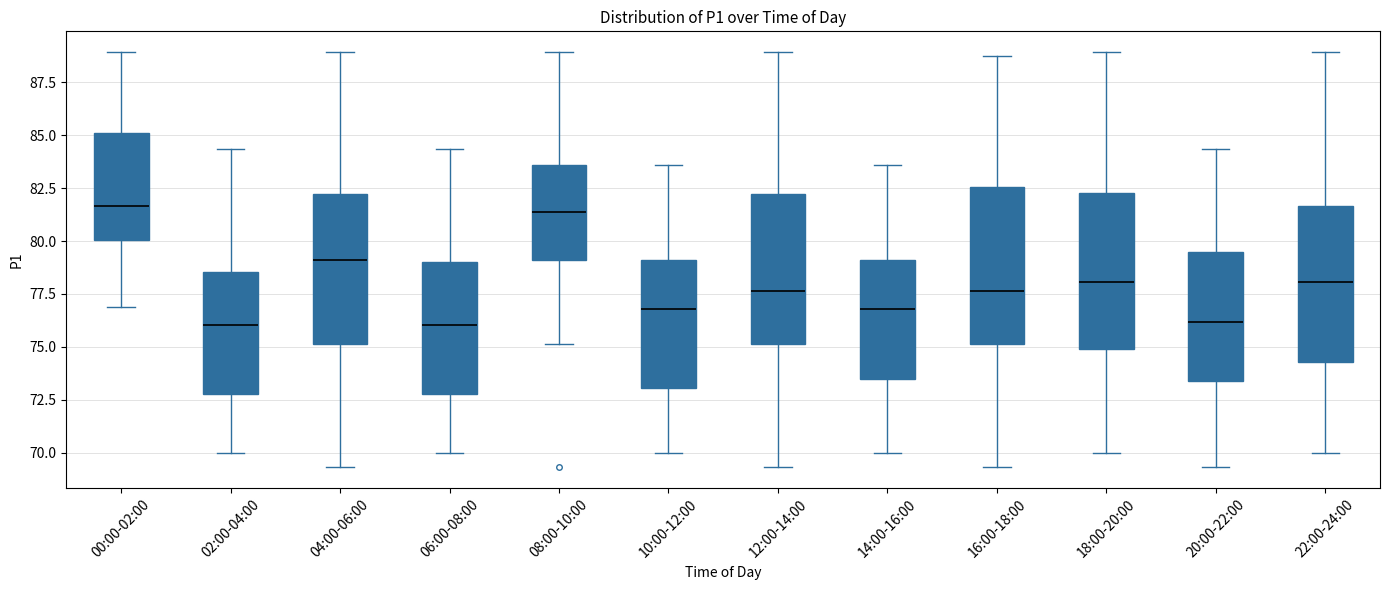

Reading left to right, transcribe this box plot: for each box, give where its median line is, the range the box spans, and where its two whiskers end, as read against the y-axis. The values are not printed on the chart, so give them approximately, as read against the axis.

00:00-02:00: median 81.5, box 80.0 to 85.0, whiskers 77.0 to 89.0
02:00-04:00: median 76.0, box 73.0 to 78.5, whiskers 70.0 to 84.5
04:00-06:00: median 79.0, box 75.0 to 82.0, whiskers 69.5 to 89.0
06:00-08:00: median 76.0, box 73.0 to 79.0, whiskers 70.0 to 84.5
08:00-10:00: median 81.5, box 79.0 to 83.5, whiskers 75.0 to 89.0
10:00-12:00: median 77.0, box 73.0 to 79.0, whiskers 70.0 to 83.5
12:00-14:00: median 77.5, box 75.0 to 82.0, whiskers 69.5 to 89.0
14:00-16:00: median 77.0, box 73.5 to 79.0, whiskers 70.0 to 83.5
16:00-18:00: median 77.5, box 75.0 to 82.5, whiskers 69.5 to 89.0
18:00-20:00: median 78.0, box 75.0 to 82.5, whiskers 70.0 to 89.0
20:00-22:00: median 76.0, box 73.5 to 79.5, whiskers 69.5 to 84.5
22:00-24:00: median 78.0, box 74.5 to 81.5, whiskers 70.0 to 89.0